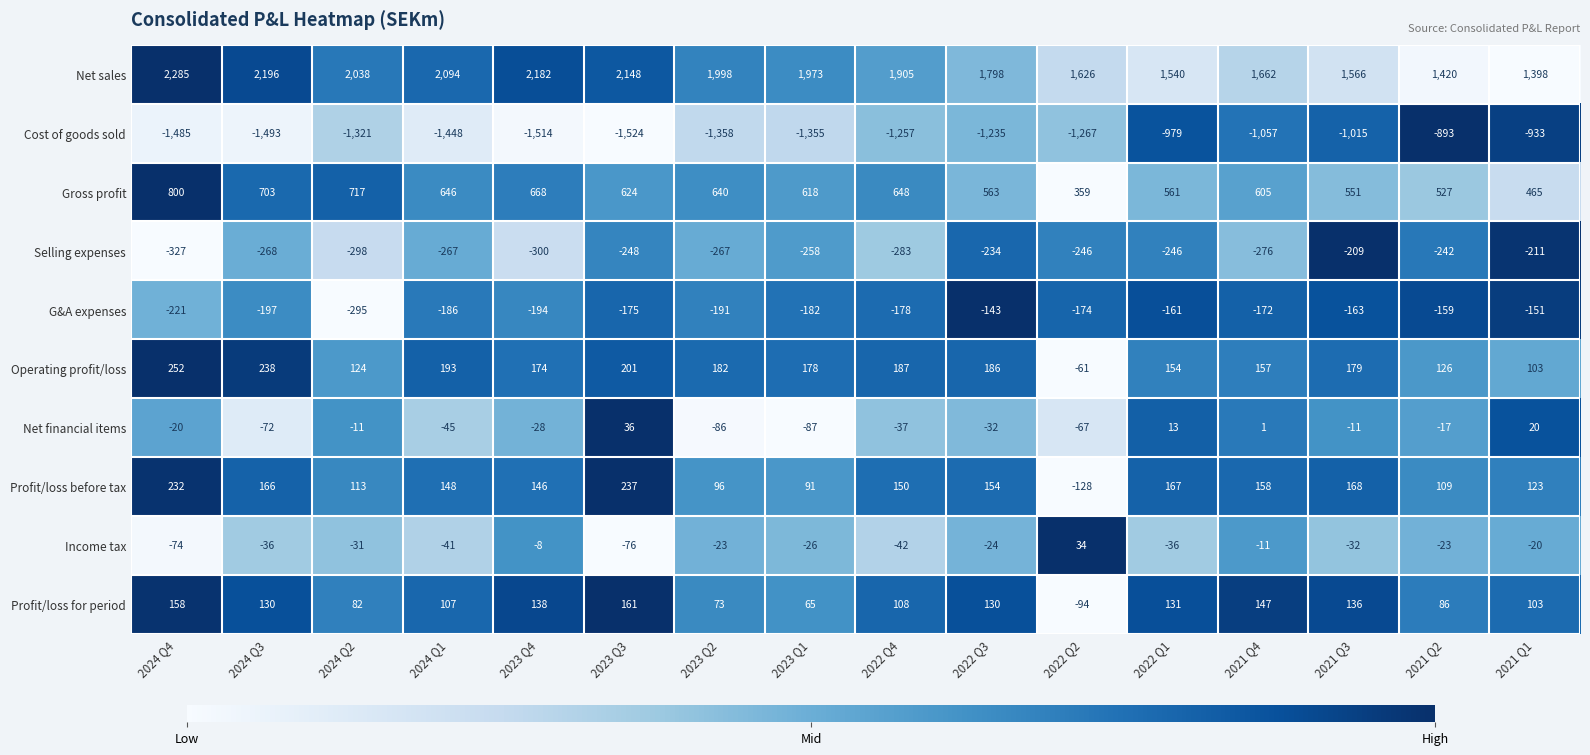

What is the difference between the second highest and minimum values in the Net financial items series?

107